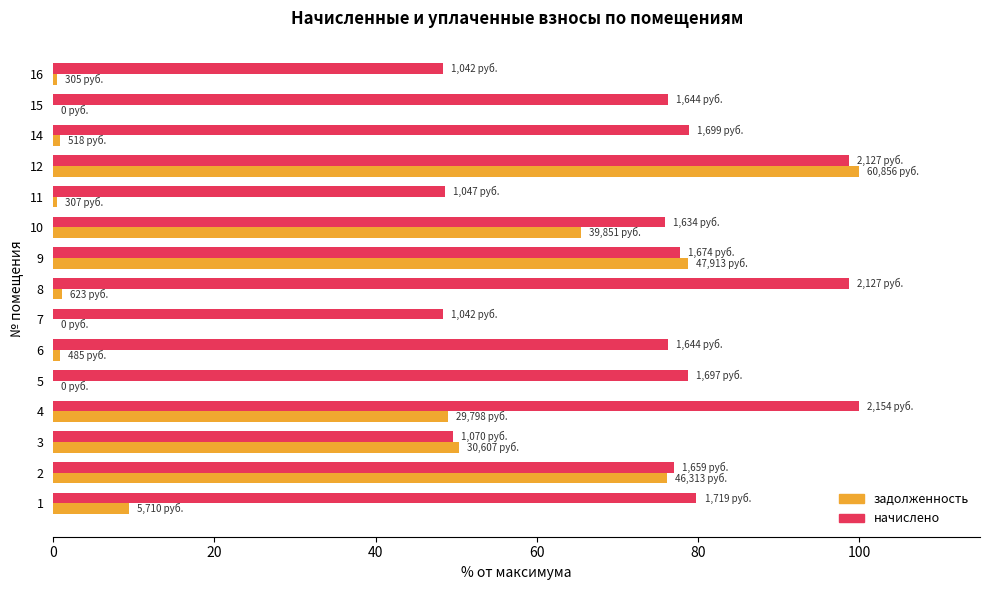

What is the highest value of the начислено series?

100.0